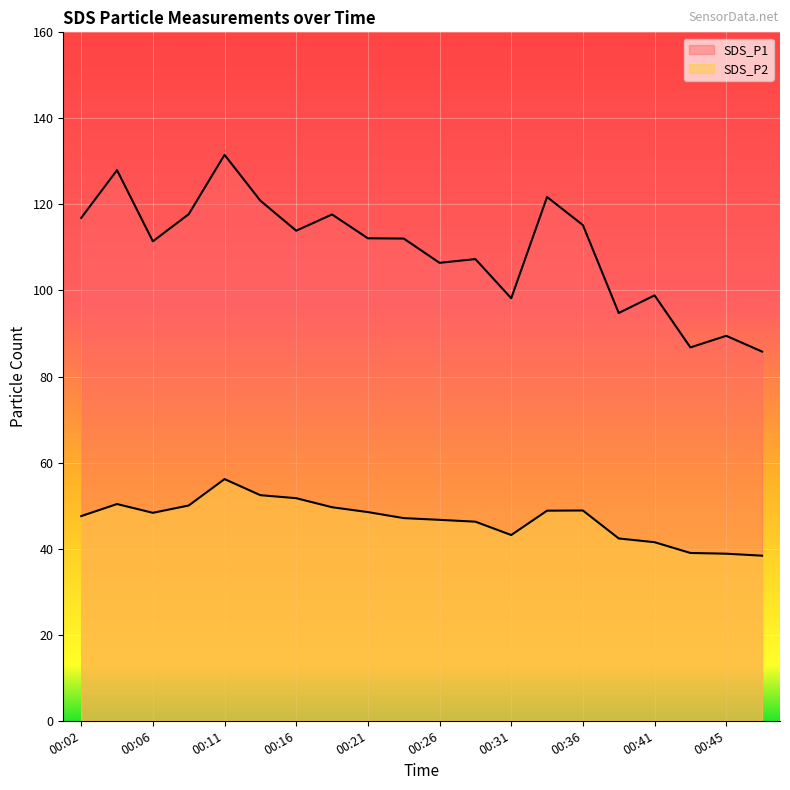

True or false: SDS_P1 and SDS_P2 intersect in this chart.

False